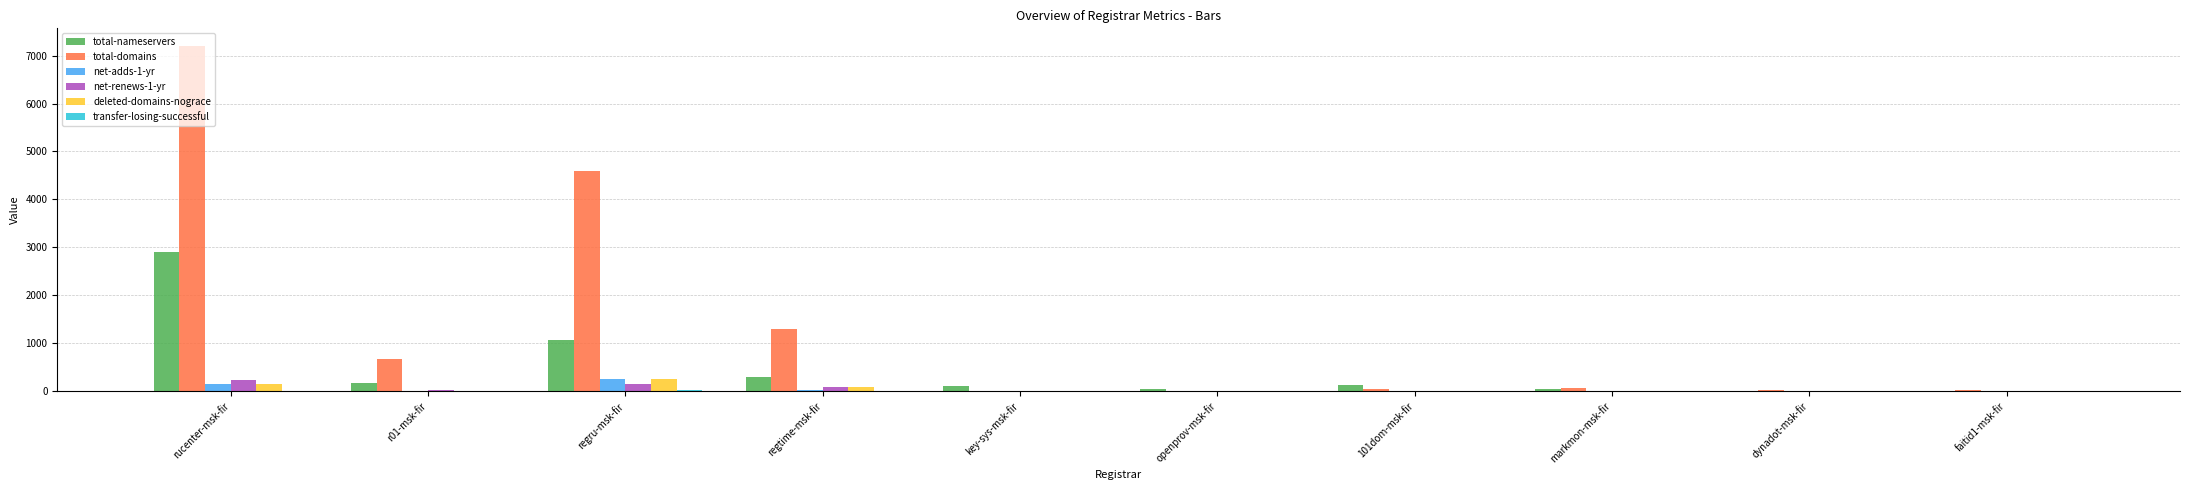

Which category has the highest value across all series?

rucenter-msk-fir